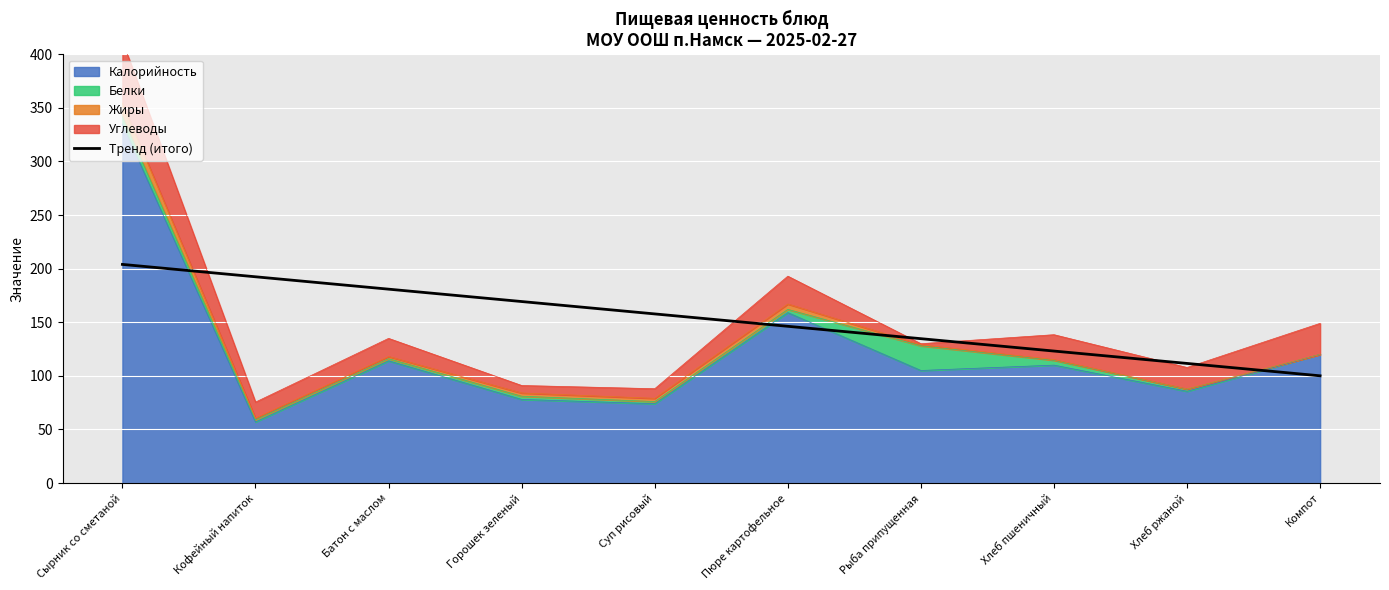

What is the approximate value at Пюре картофельное?

146.2